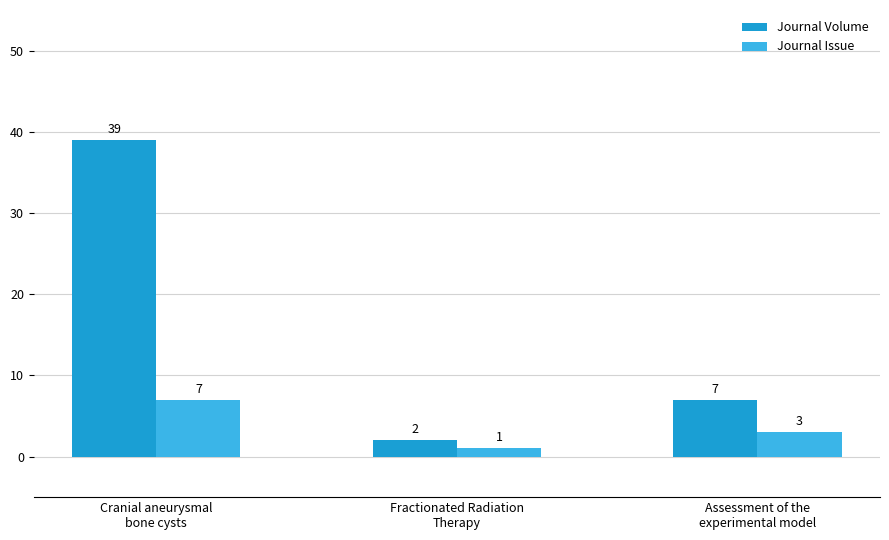

What is the value of the Journal Volume bar at the 3rd from the left?

7